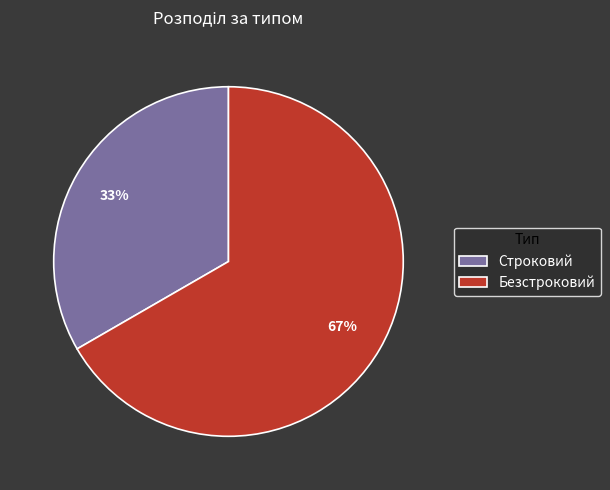

How many slices are in this pie chart?

2